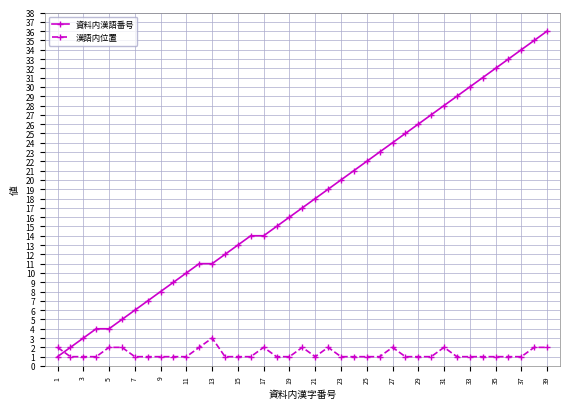

True or false: 漢語内位置 has more than 0 interior local peaks.

True